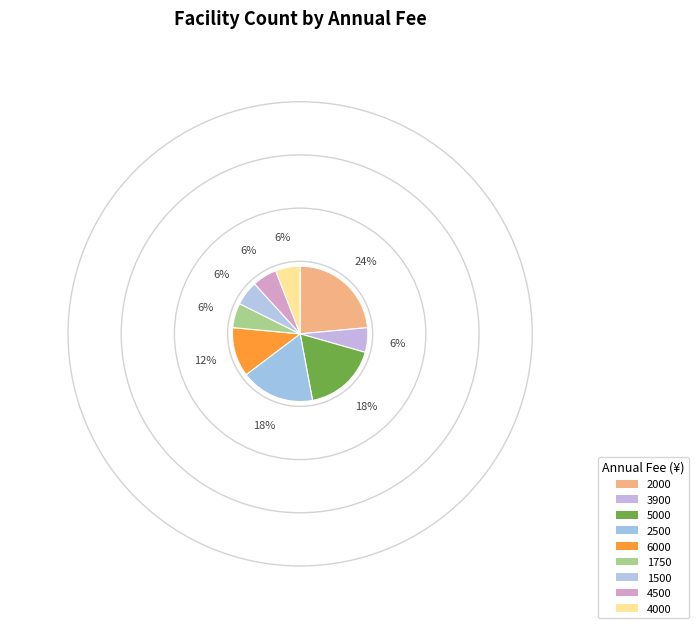

How many segments does this pie chart have?

9